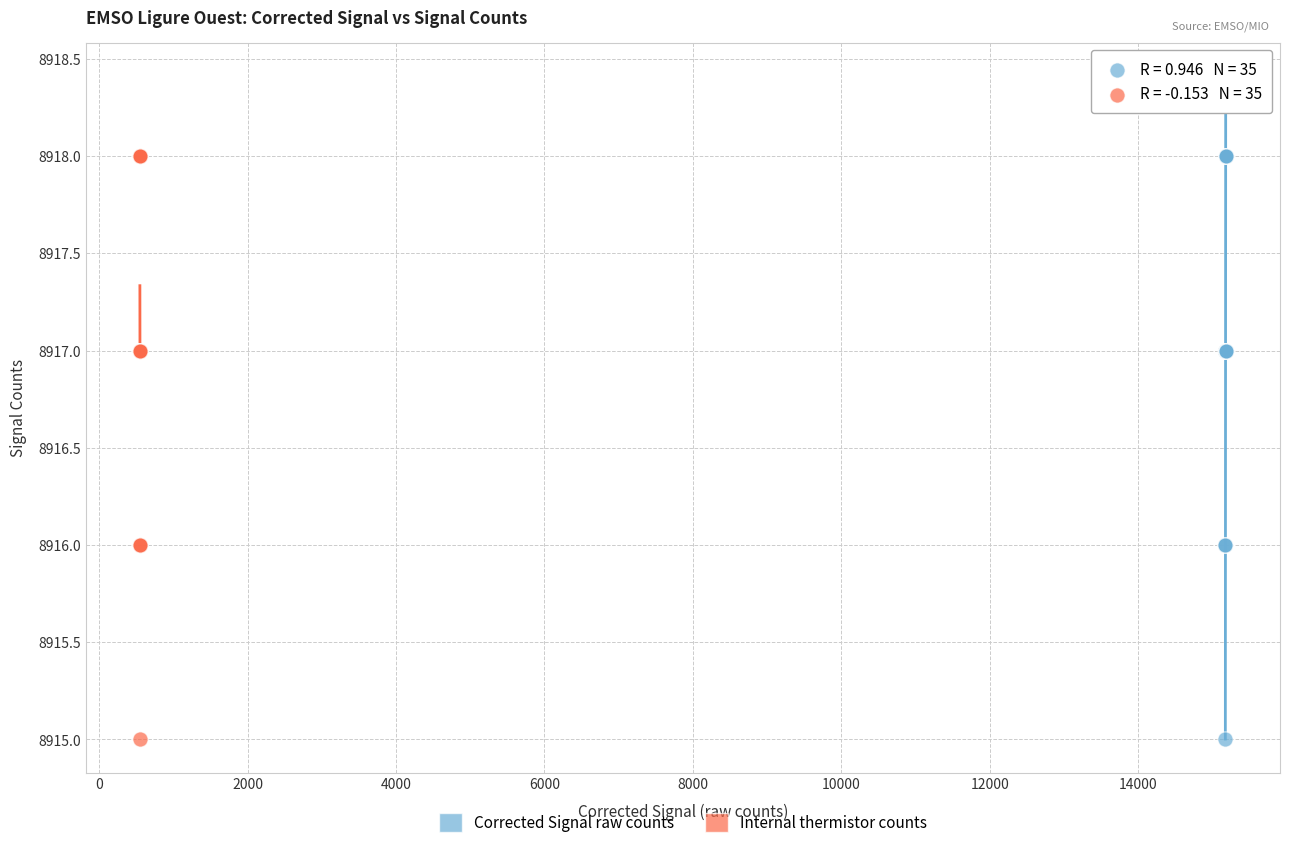

What are all the series names shown in the legend?

Corrected Signal raw counts, Internal thermistor counts